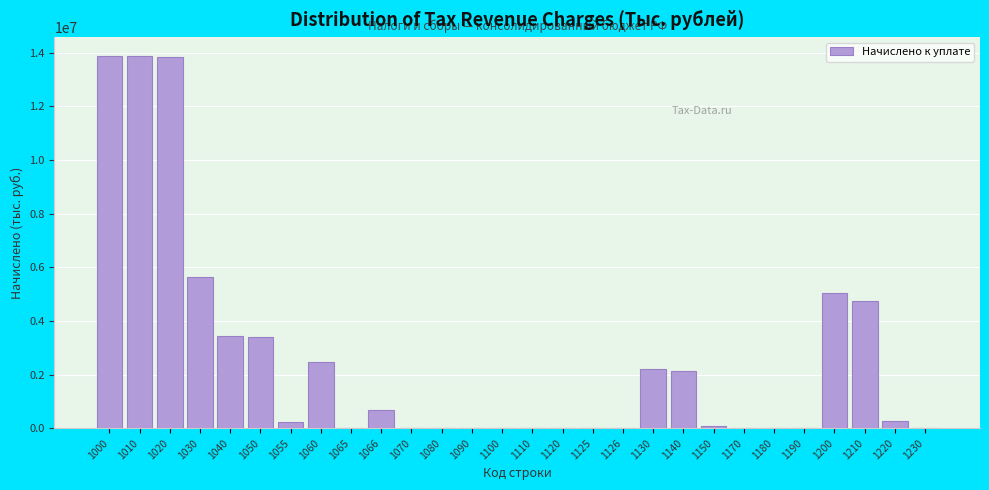

What is the ratio of the value at 1030 to the value at 1200?

1.1